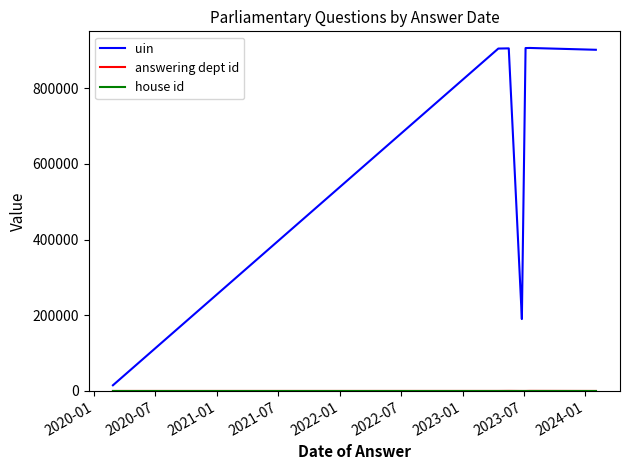

At which label is uin closest to 460563?

2022-01